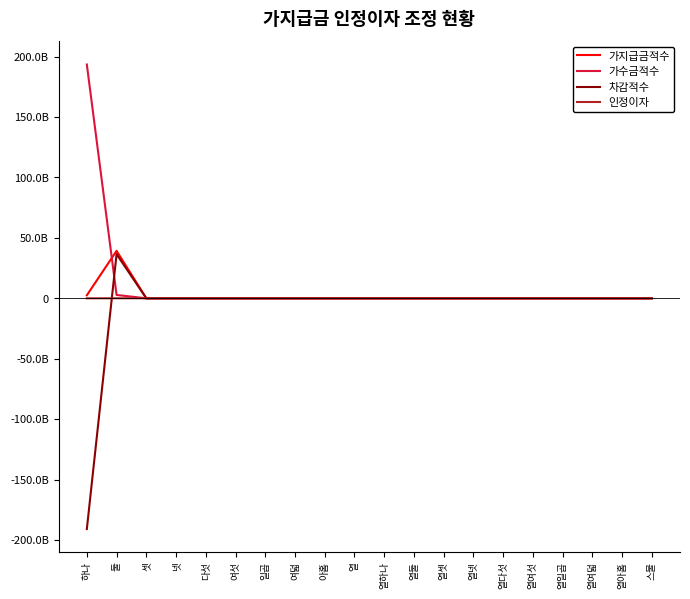

What are all the series names shown in the legend?

가지급금적수, 가수금적수, 차감적수, 인정이자